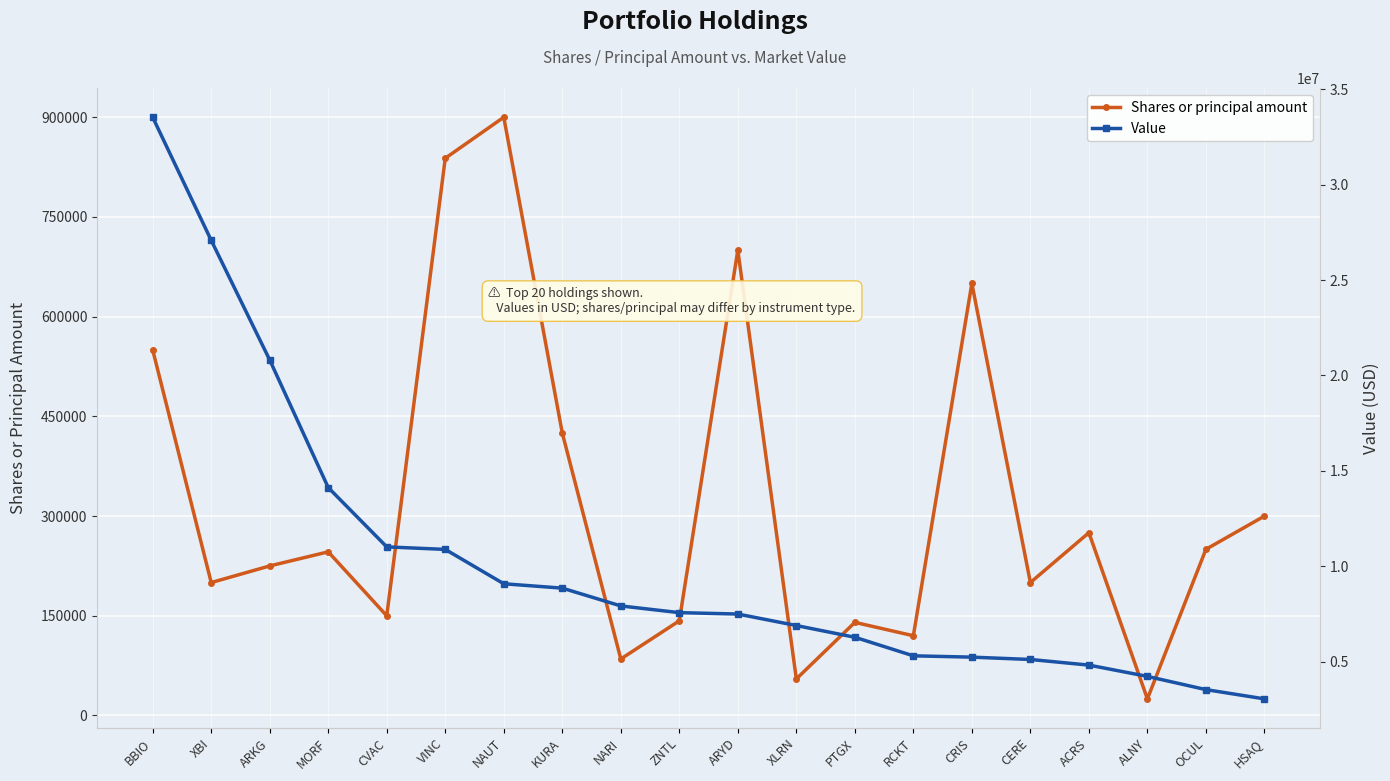

What are all the series names shown in the legend?

Shares or principal amount, Value